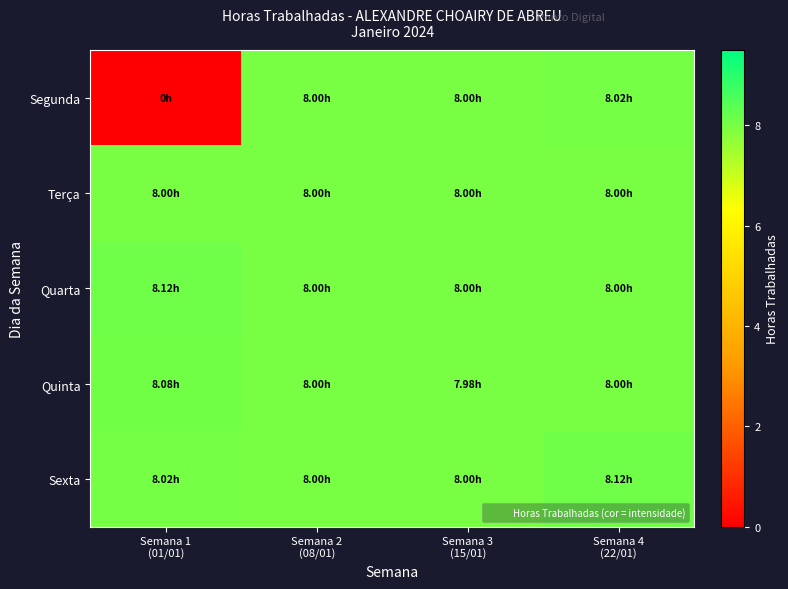

Which has a higher value, Semana 1
(01/01) or Semana 3
(15/01)?

Semana 3
(15/01)